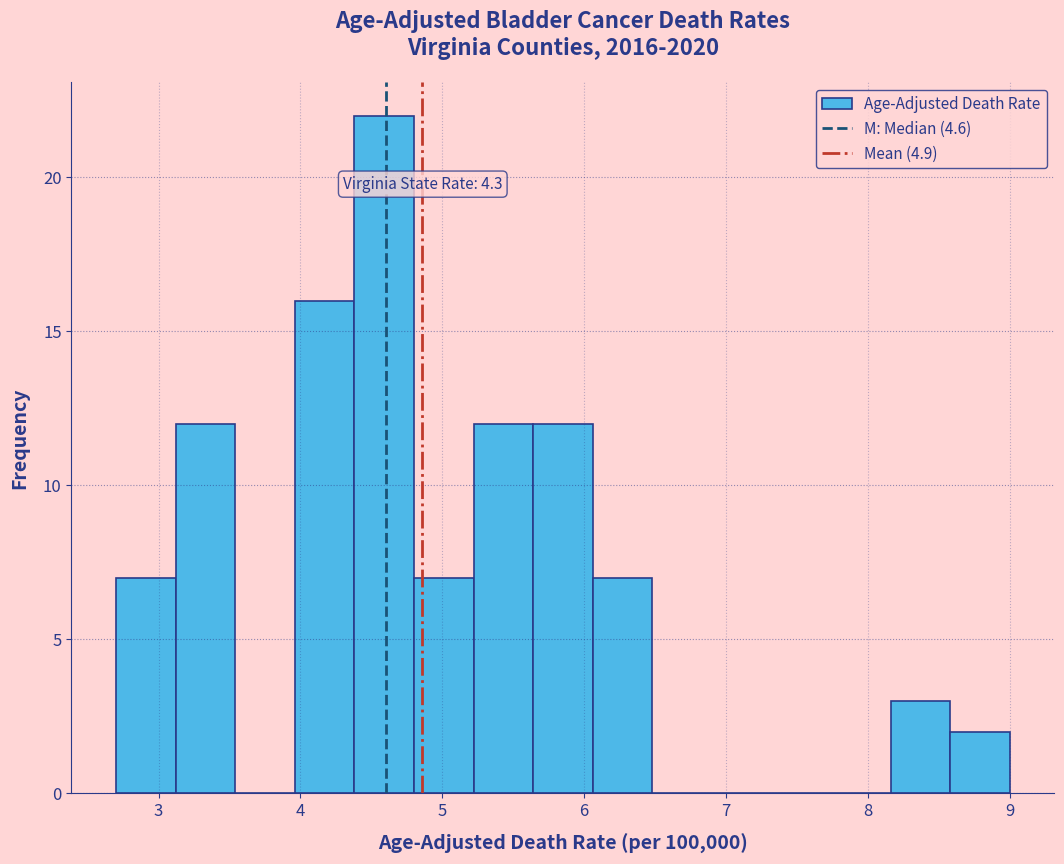

Which range on the x-axis has the tallest bar?

4.38 to 4.80